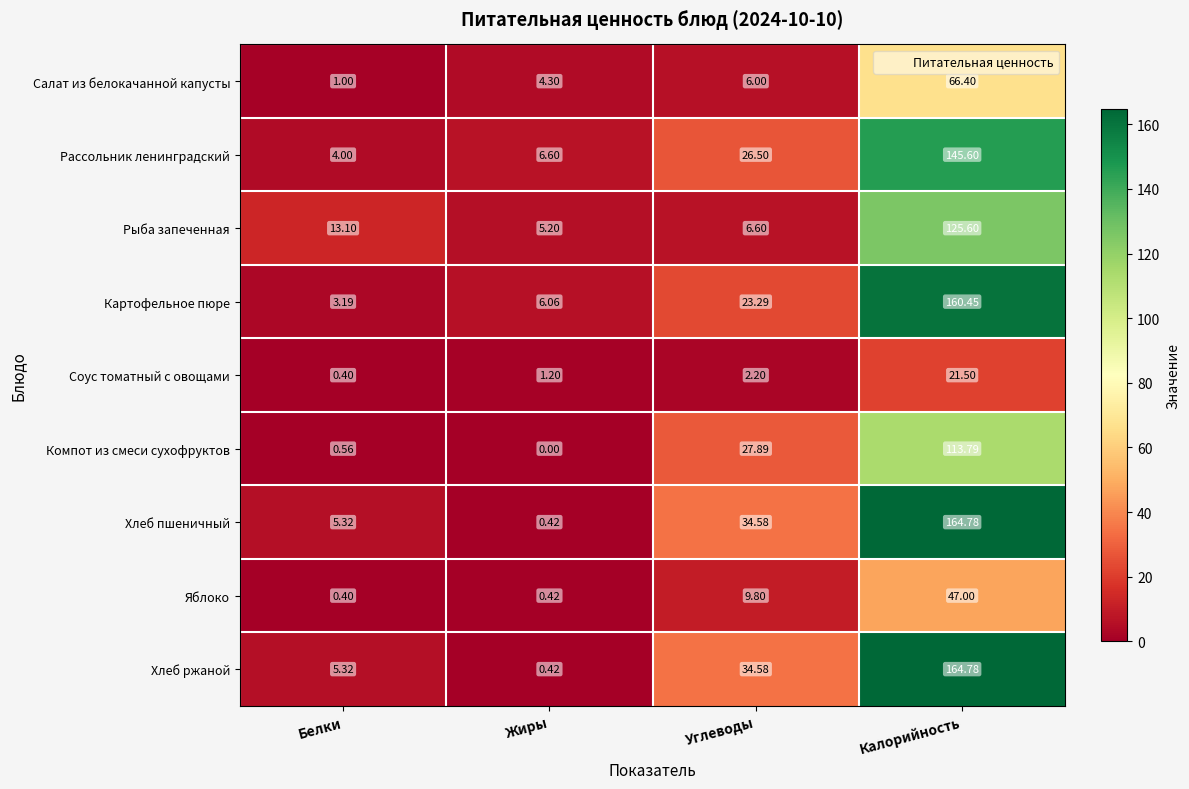

List the labels in order of Яблоко value, largest first.

Калорийность, Углеводы, Жиры, Белки